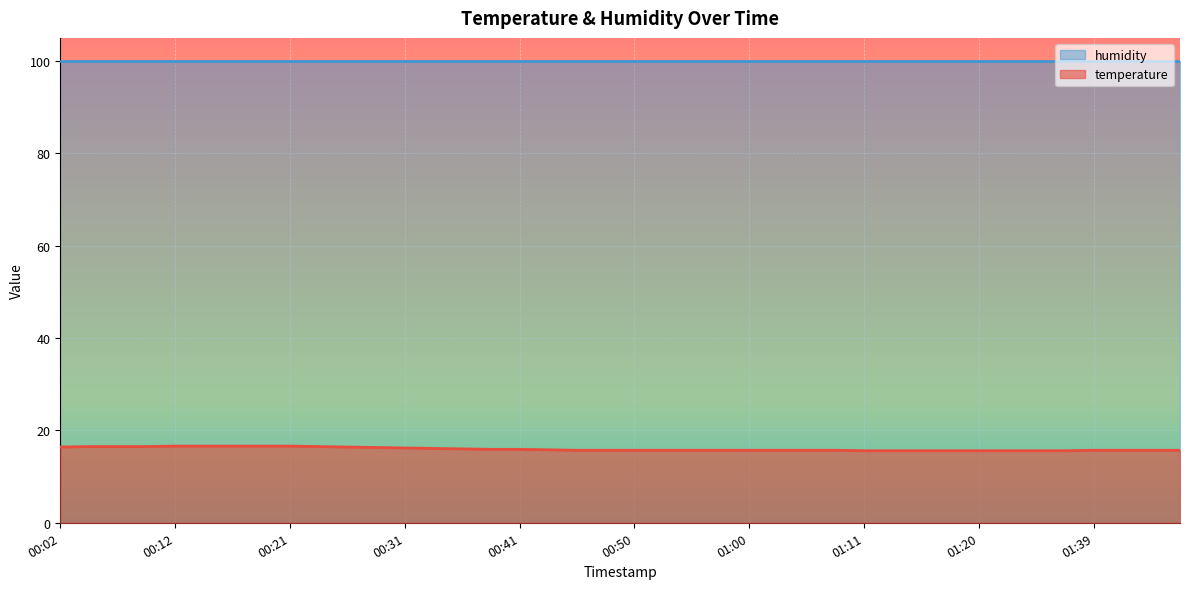

What is the difference between the values at 00:07 and 00:14?

0.1